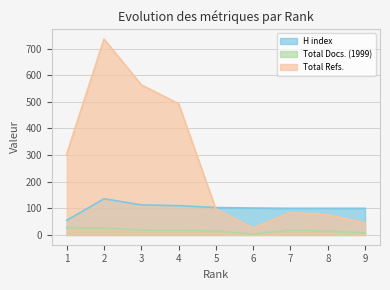

At which category is the sum across all series the highest?

2